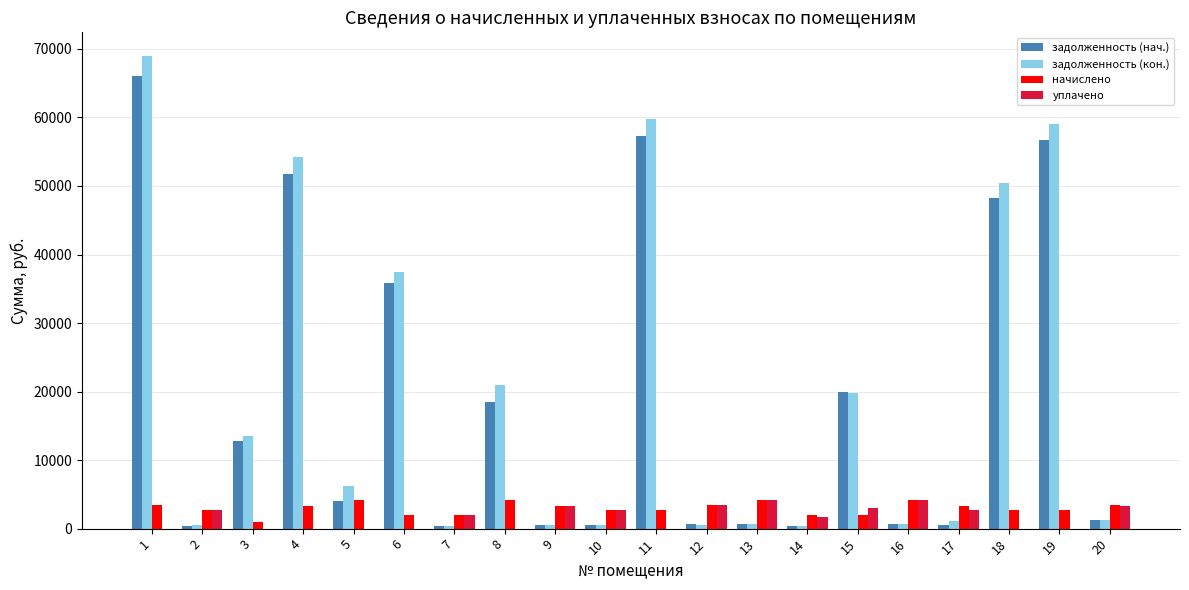

What is the greatest value displayed?

68969.8